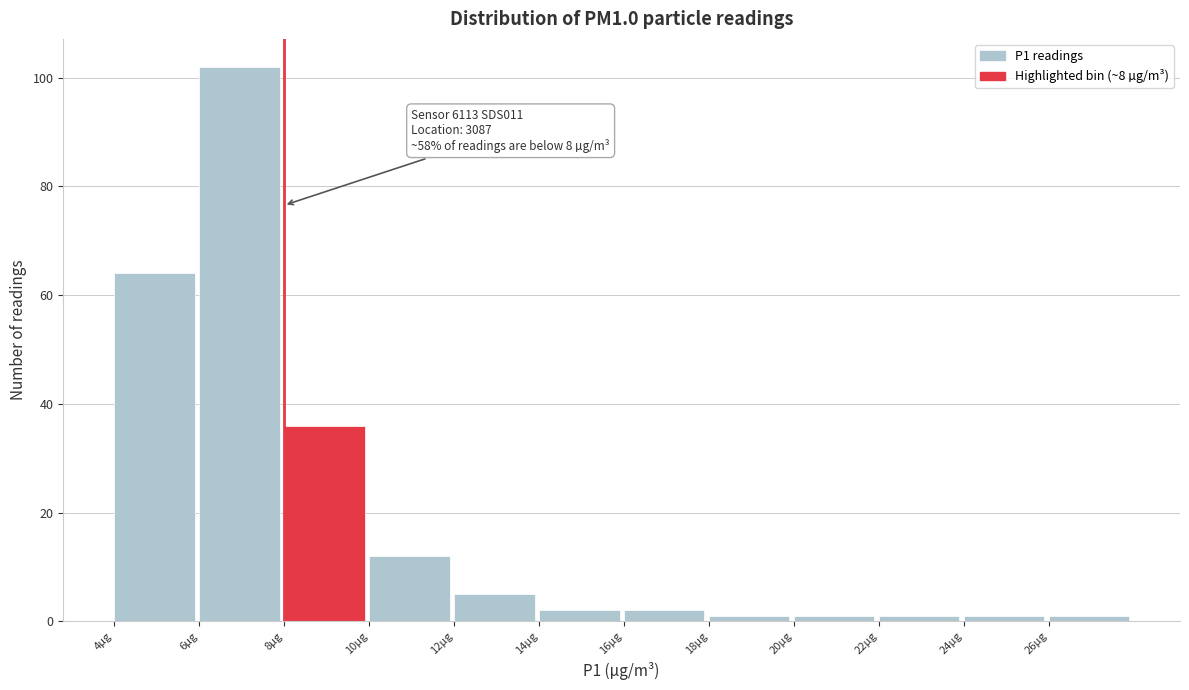

Which range on the x-axis has the tallest bar?

6 to 8